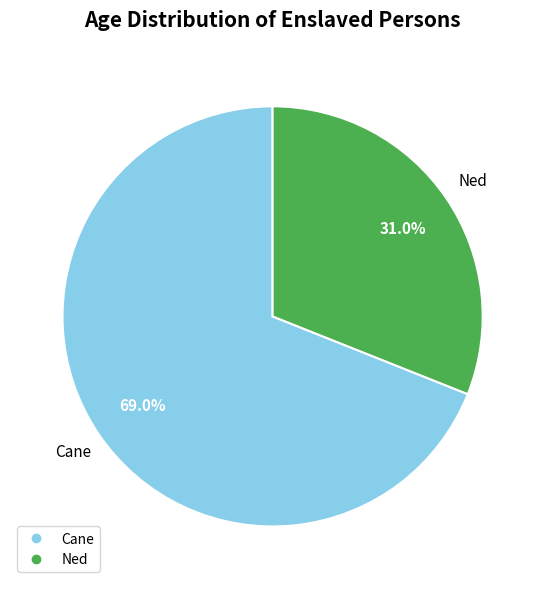

To the nearest percent, what is the difference between the Ned and Cane slice percentages?

38%